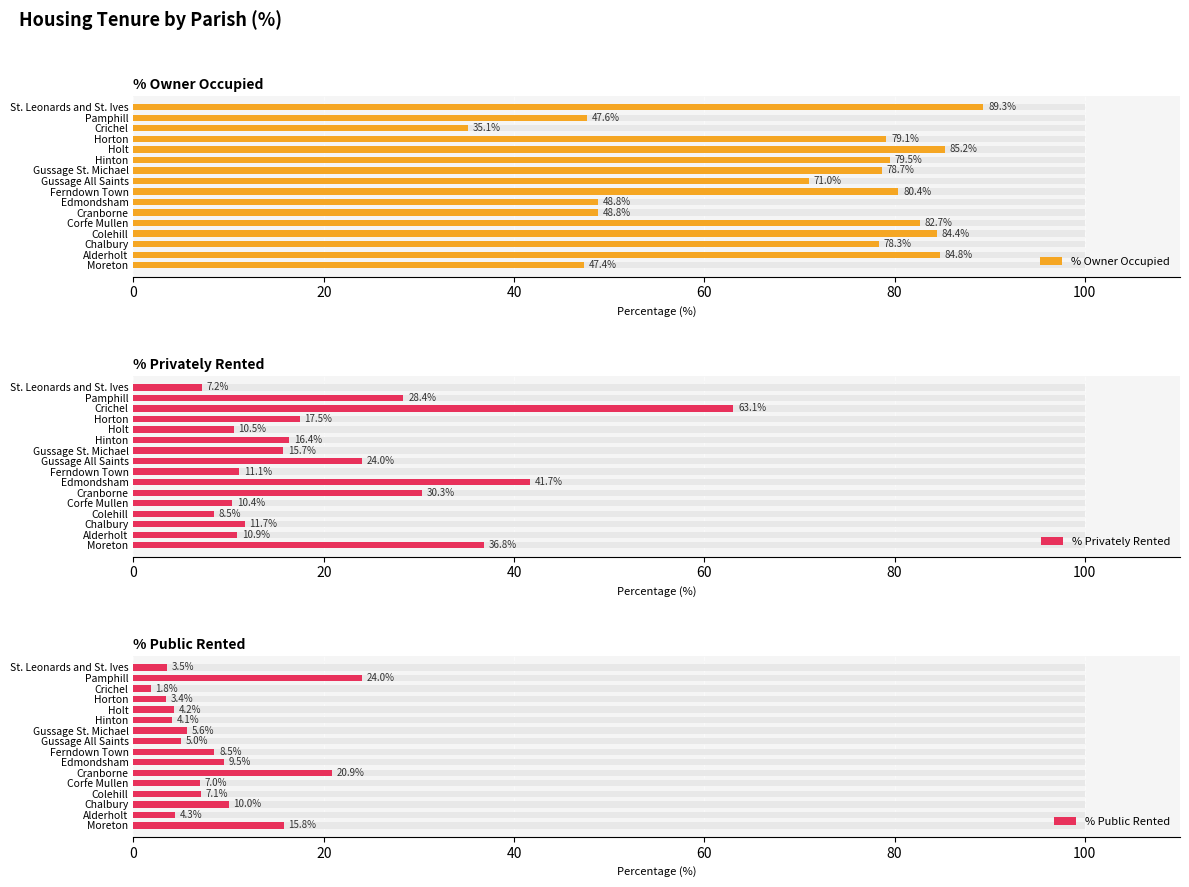

Which series has the largest range (max minus min)?

% Privately Rented